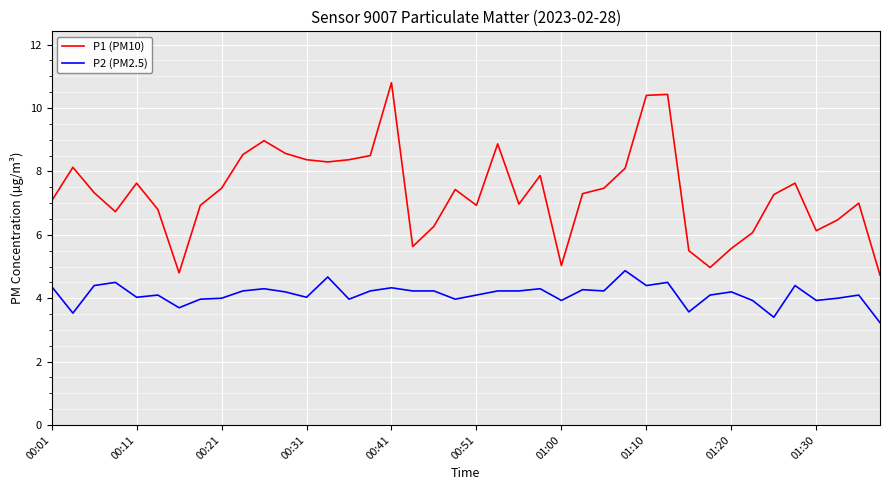

Which series has the largest total across all categories?

P1 (PM10)